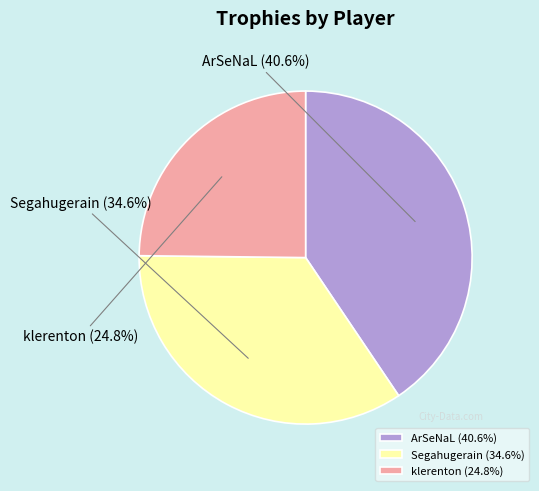

What is the ratio of the value at ArSeNaL to the value at klerenton?

1.6